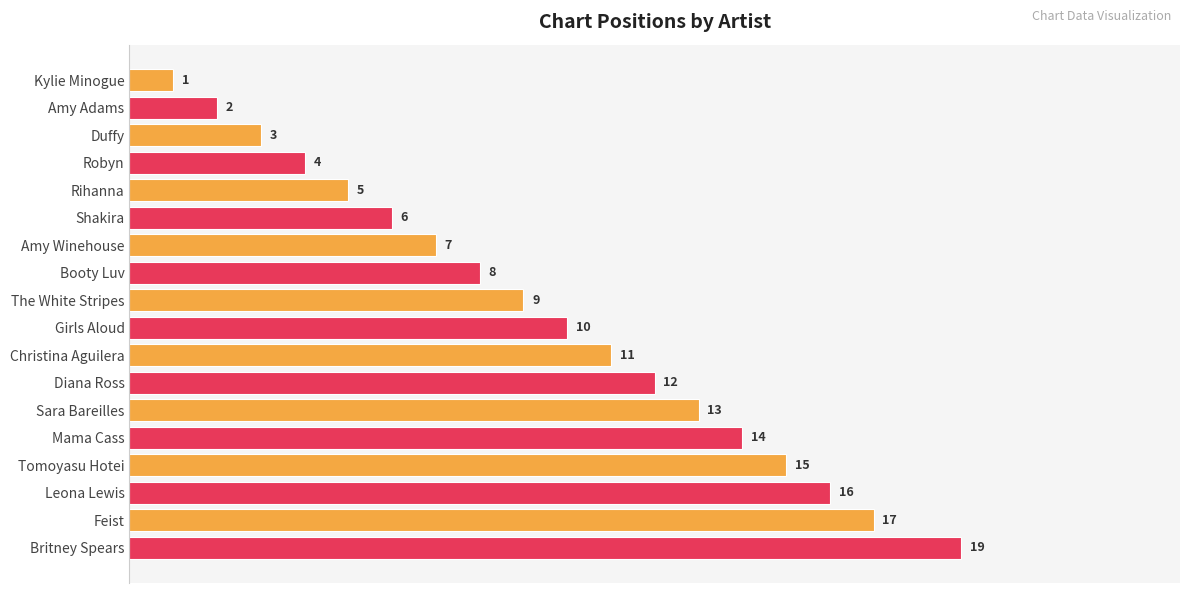

At which label is the value closest to 10?

Girls Aloud